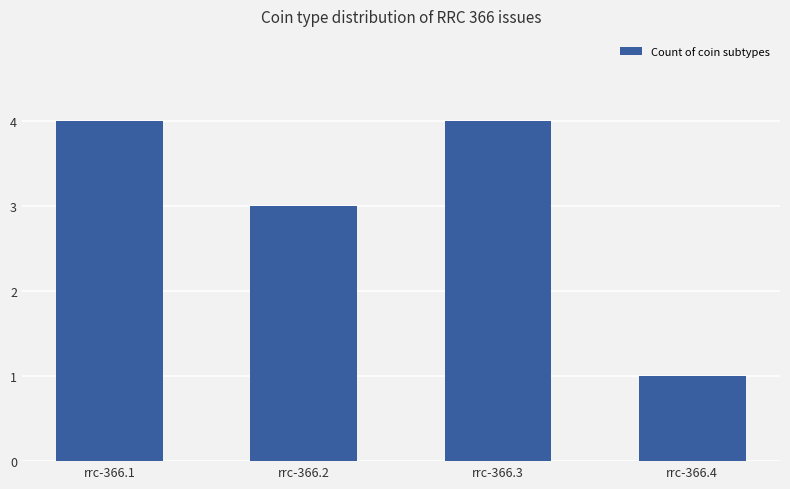

Are the bars horizontal?

No